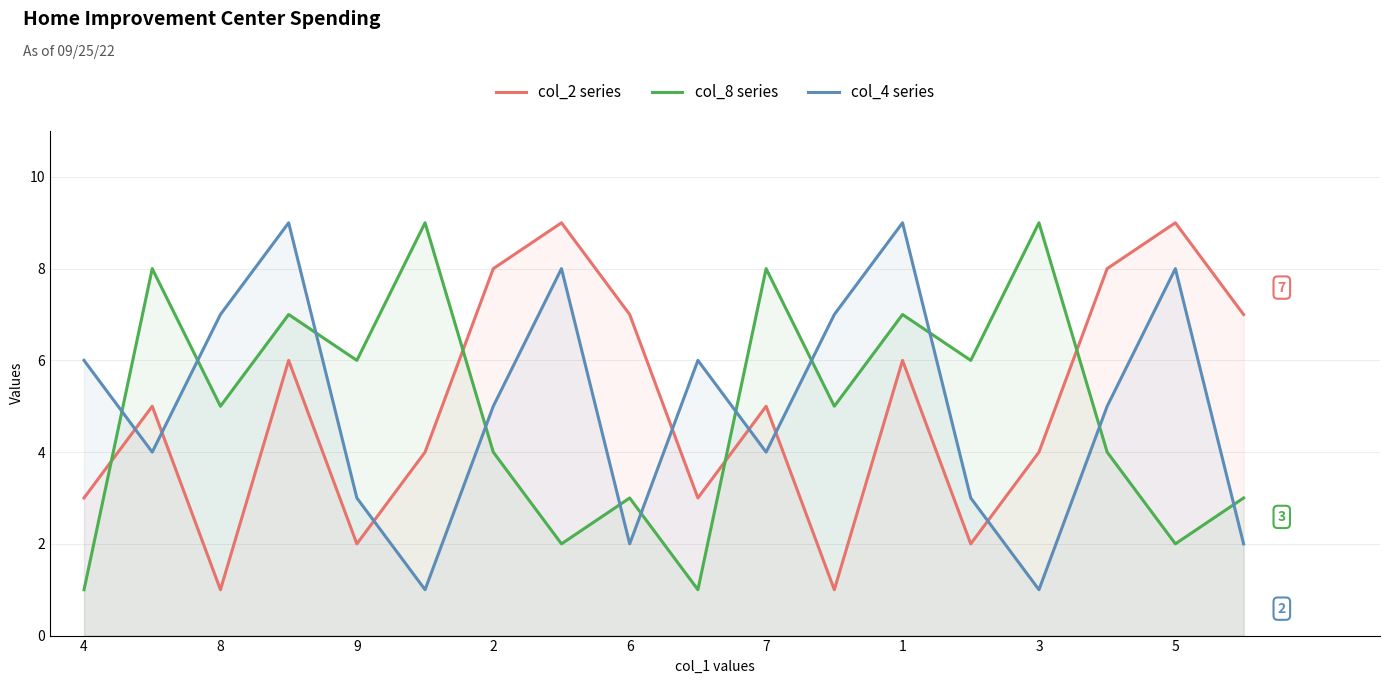

Which series has the largest total across all categories?

col_2 series